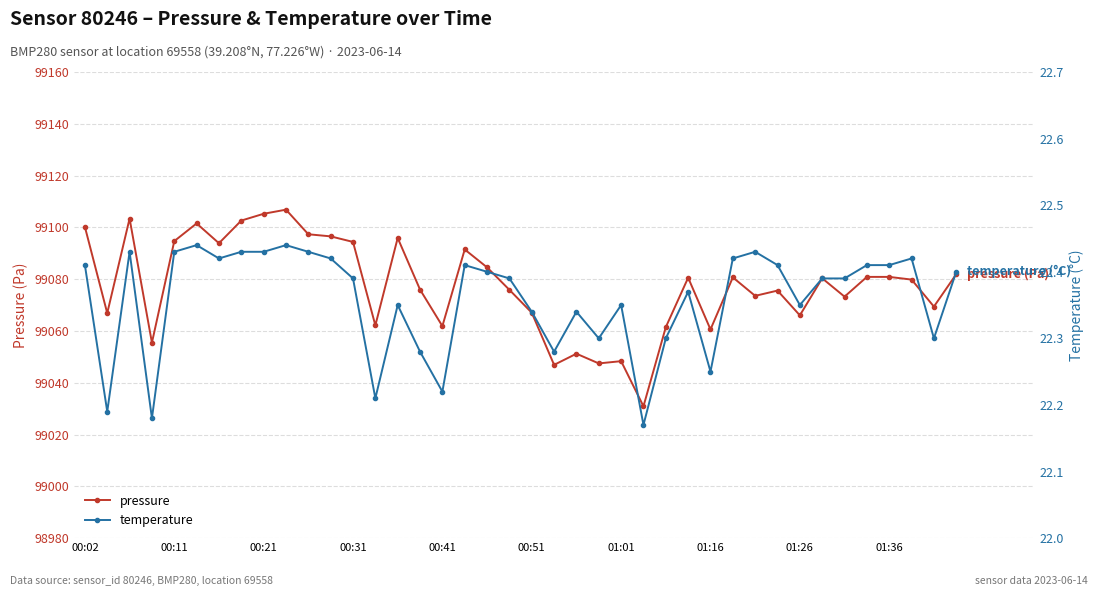

What is the highest value of the pressure series?

99106.8